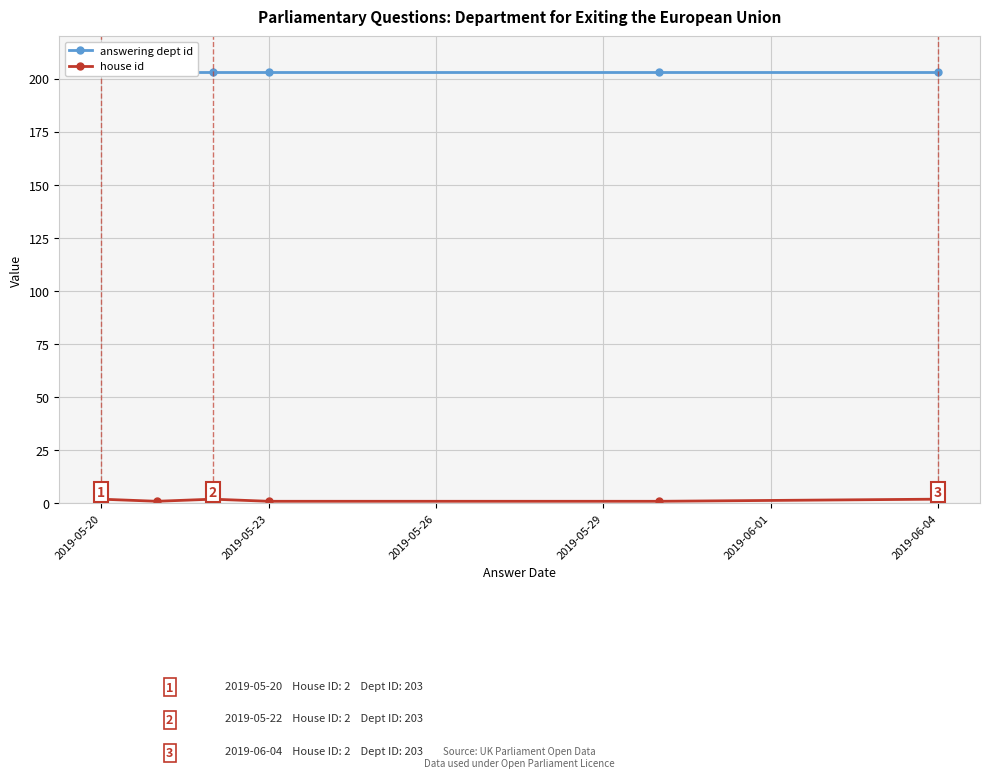

How many categories are shown in the chart?

6